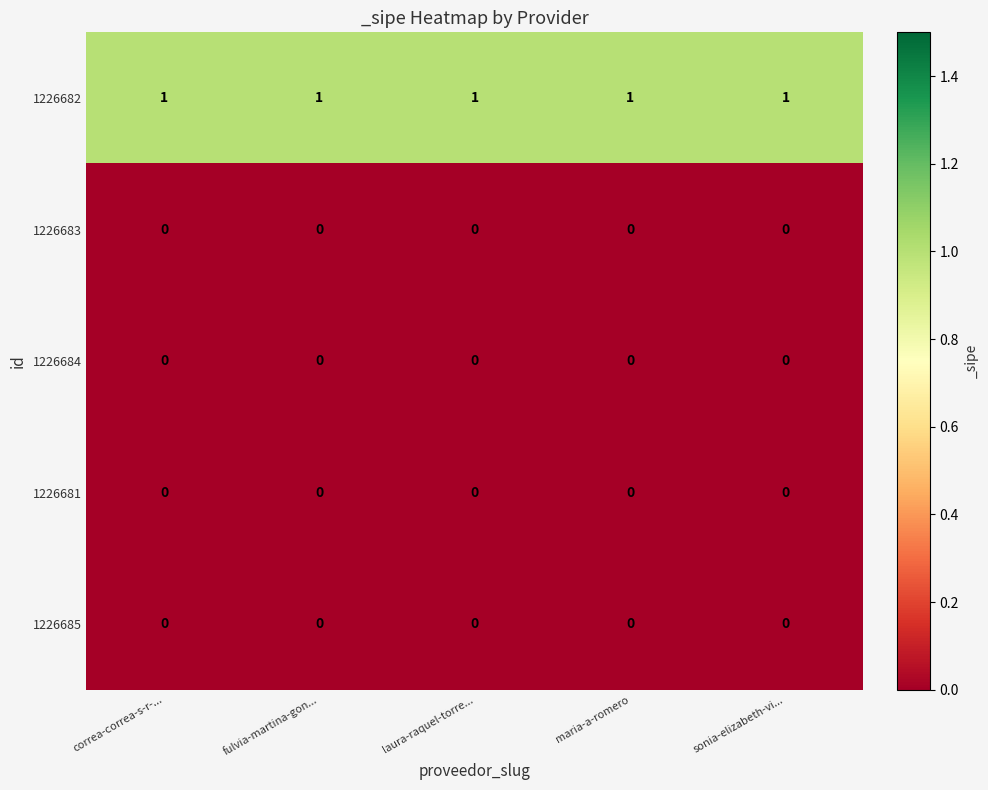

What is the difference between the highest and lowest values at maria-a-romero?

1